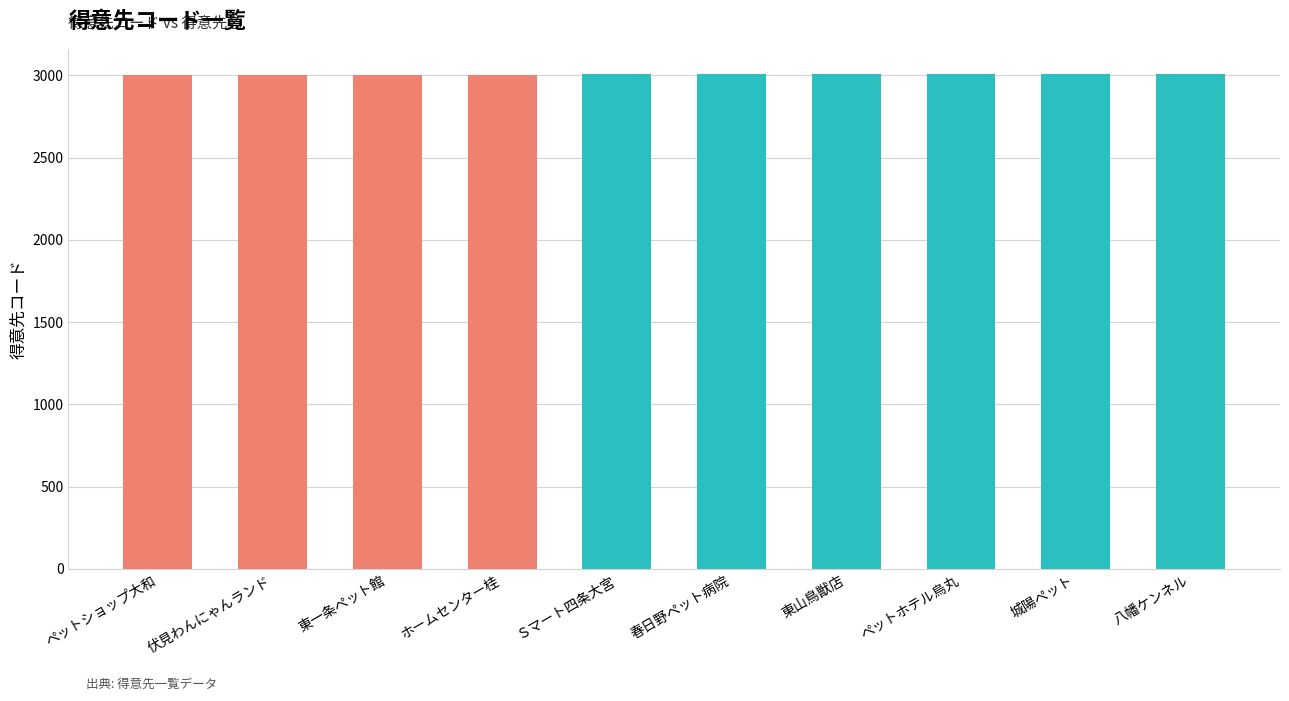

How many series are shown in this chart?

1